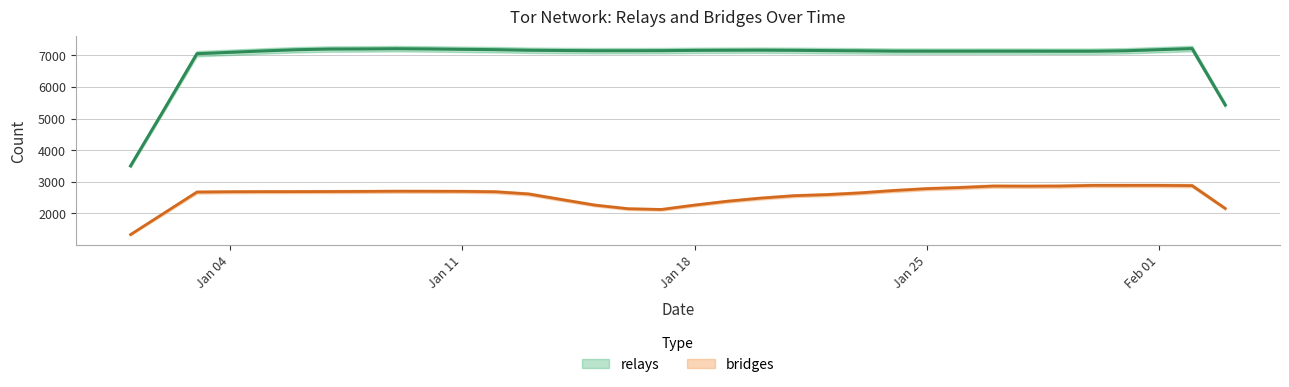

True or false: bridges has more than 1 points higher than both neighbors.

True